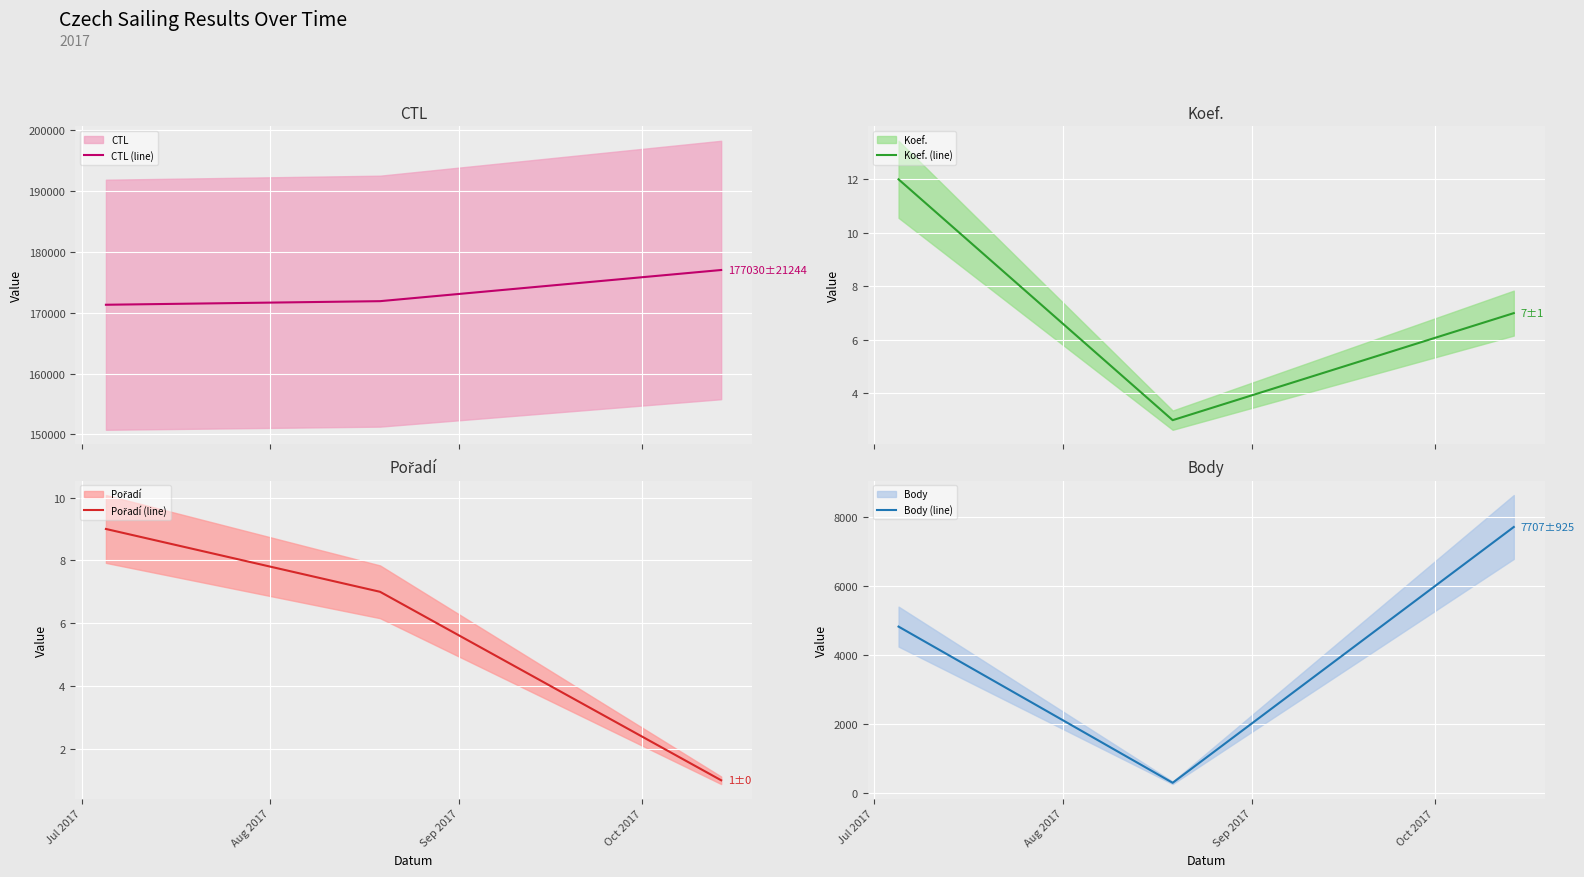

What is the highest value of the CTL (line) series?

177030